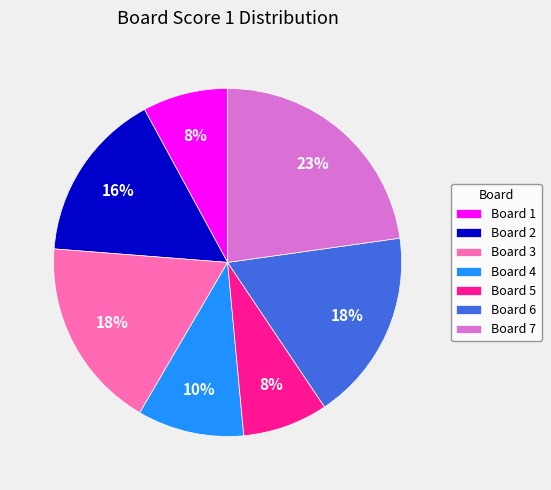

What is the ratio of the value at Board 7 to the value at Board 1?

2.9